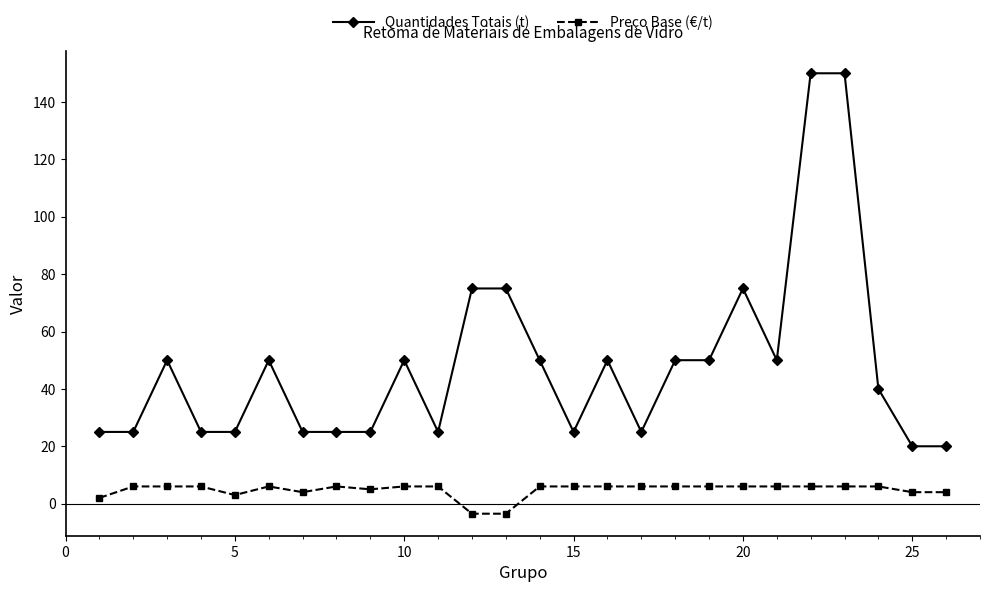

List the series in order of their peak value, highest first.

Quantidades Totais (t), Preço Base (€/t)